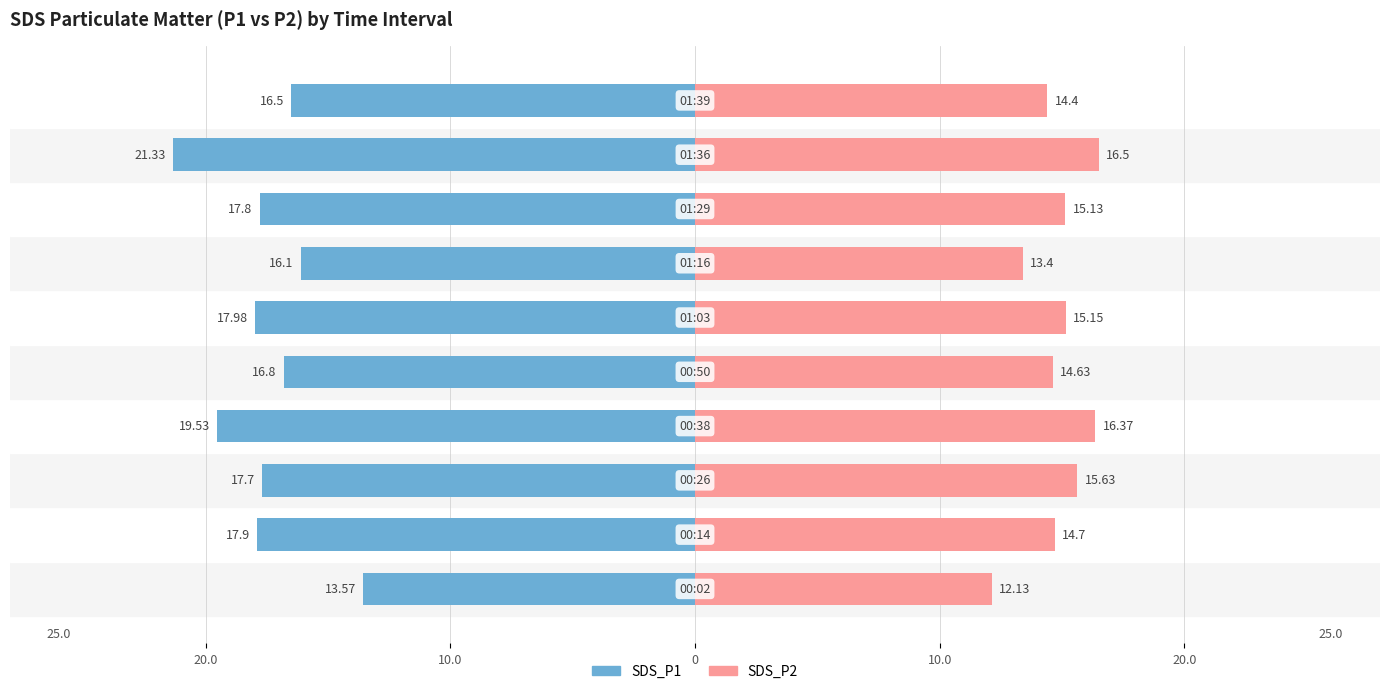

Which has a higher value, 5 or 20.0?

20.0